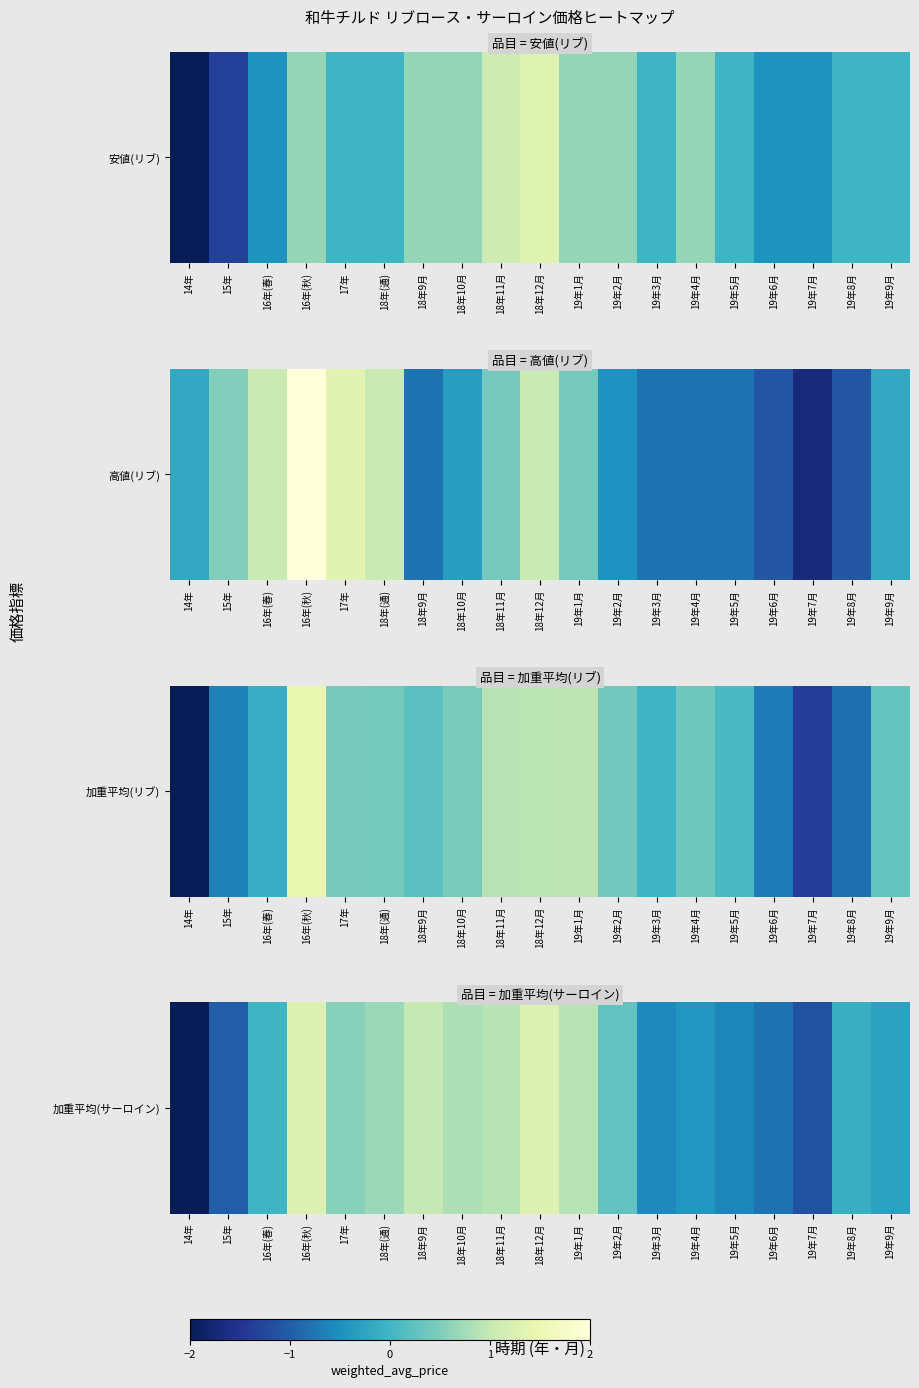

Which label corresponds to the smallest value in the chart?

14年